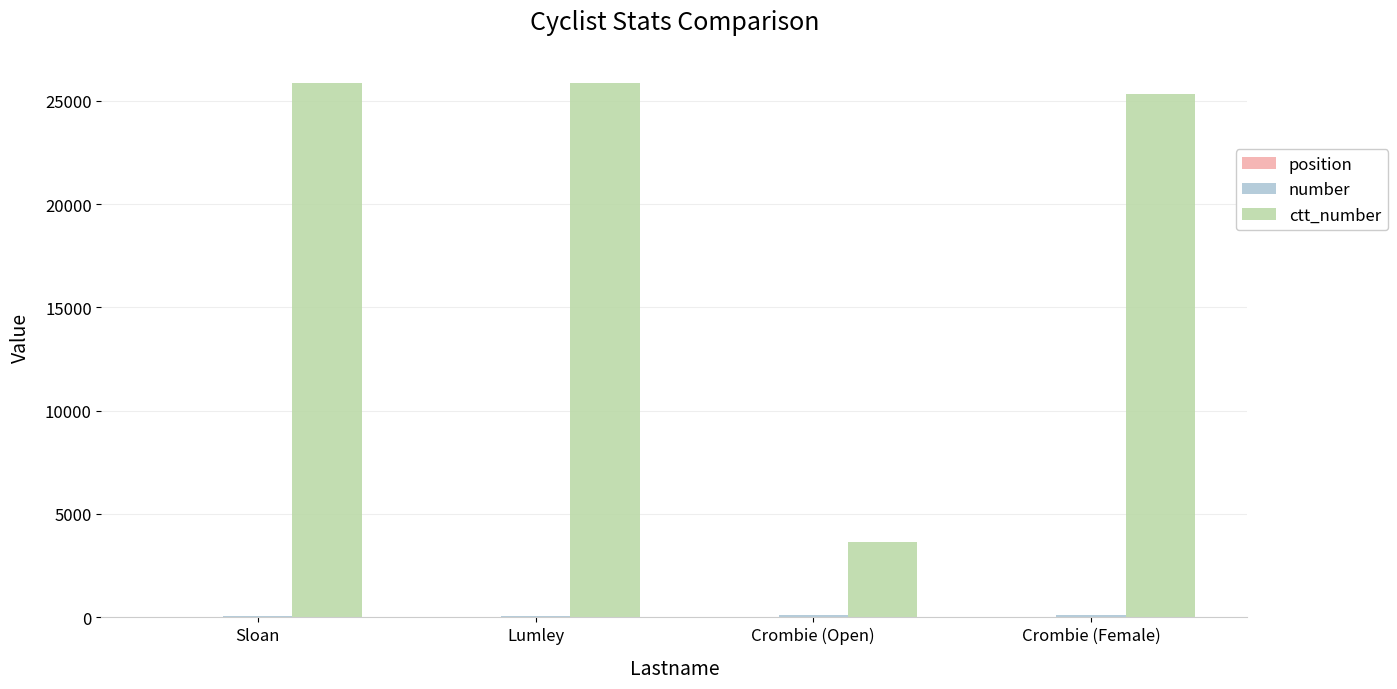

What is the greatest value displayed?

25846